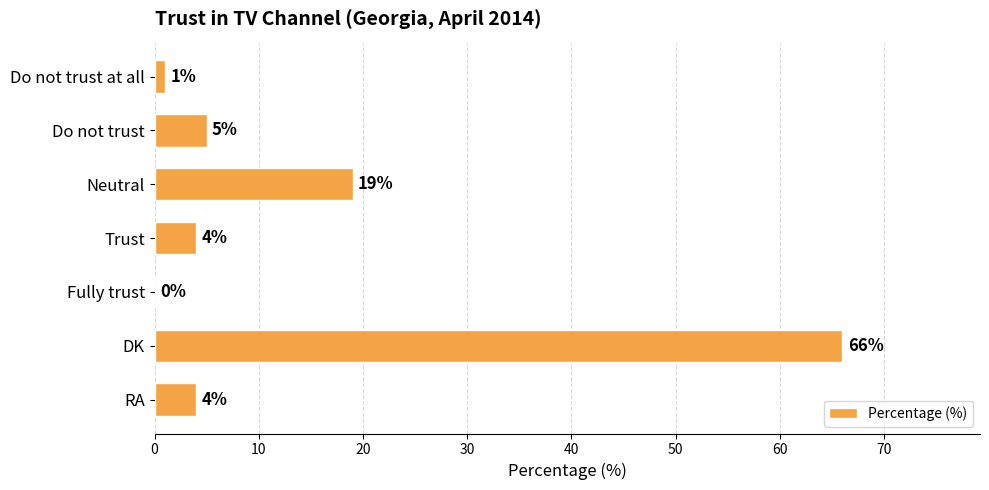

Approximately how many times larger is the value at RA compared to Trust?

1.0